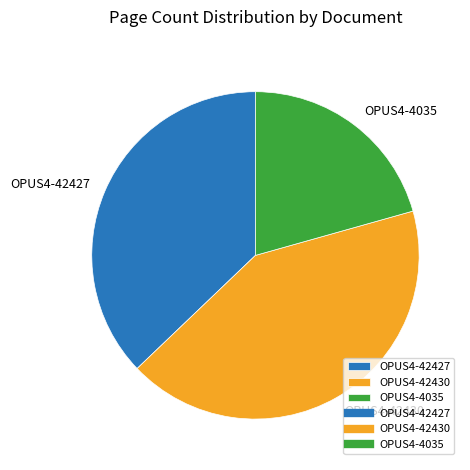

Is there any slice that represents more than half of the pie?

No